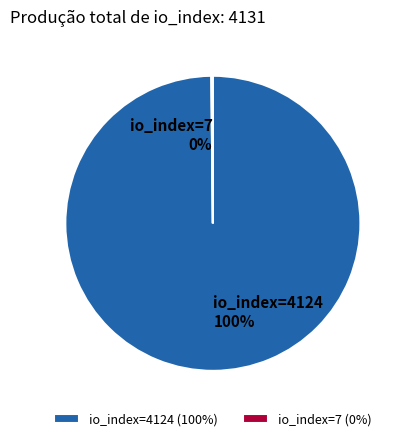

To the nearest percent, what is the average slice percentage?

50%